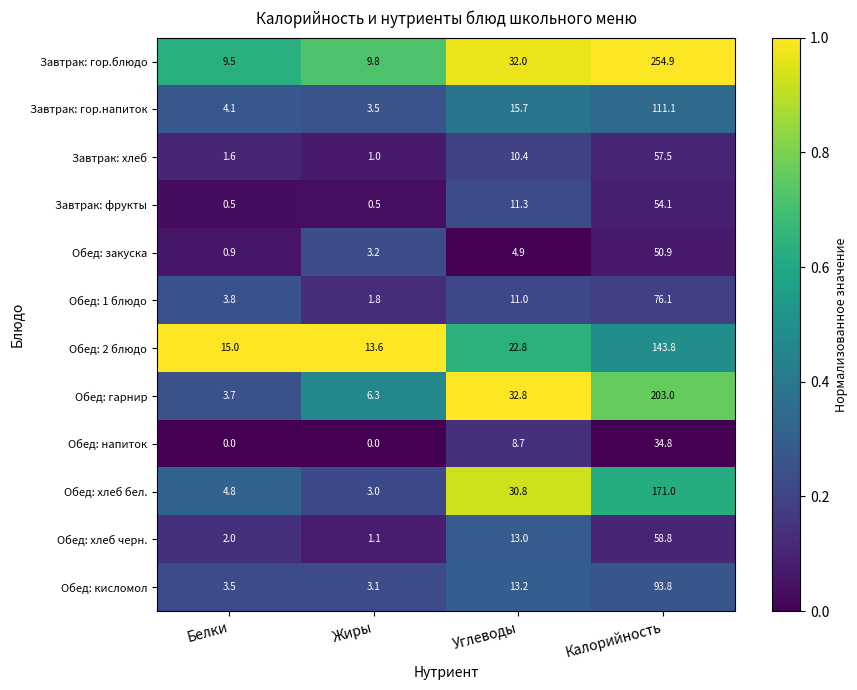

What is the spread (max minus min) of values at Жиры?

13.6